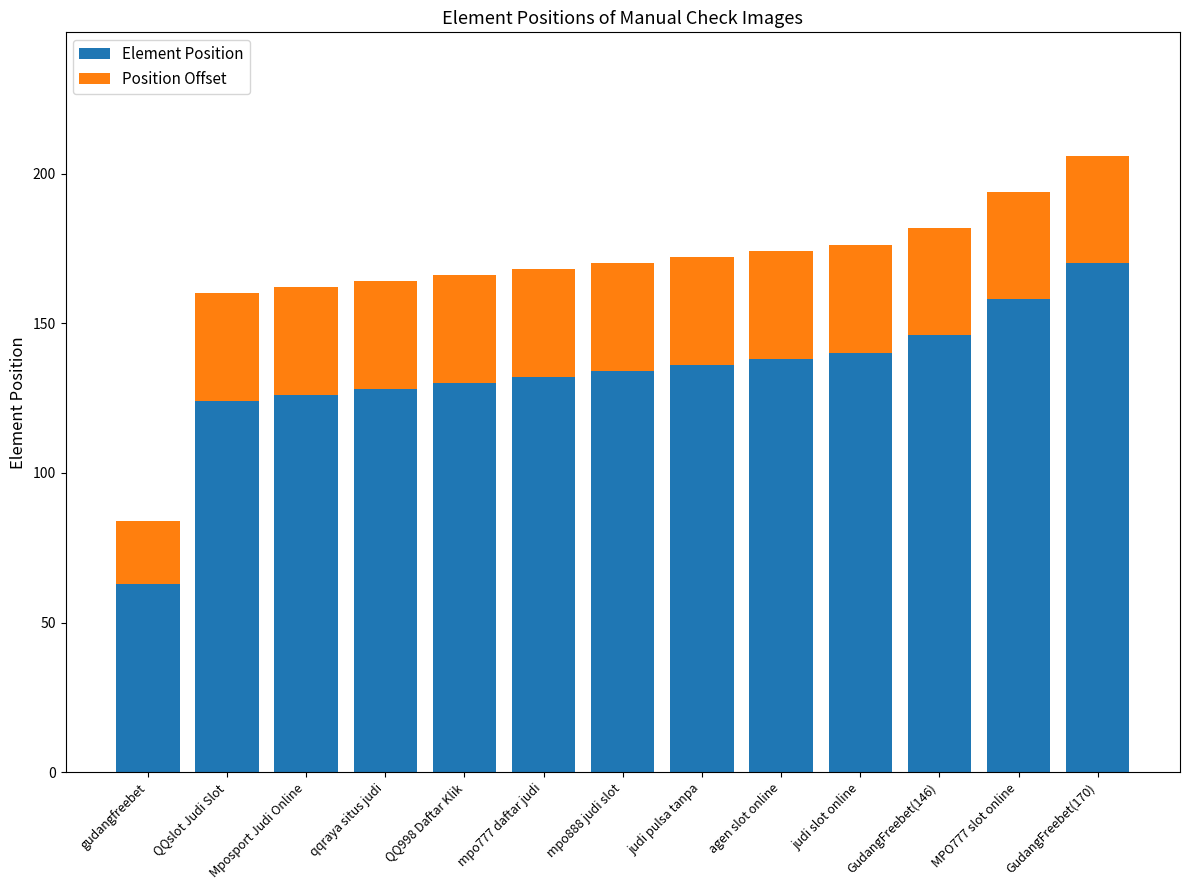

What is the total value across all series at mpo777 daftar judi?

168